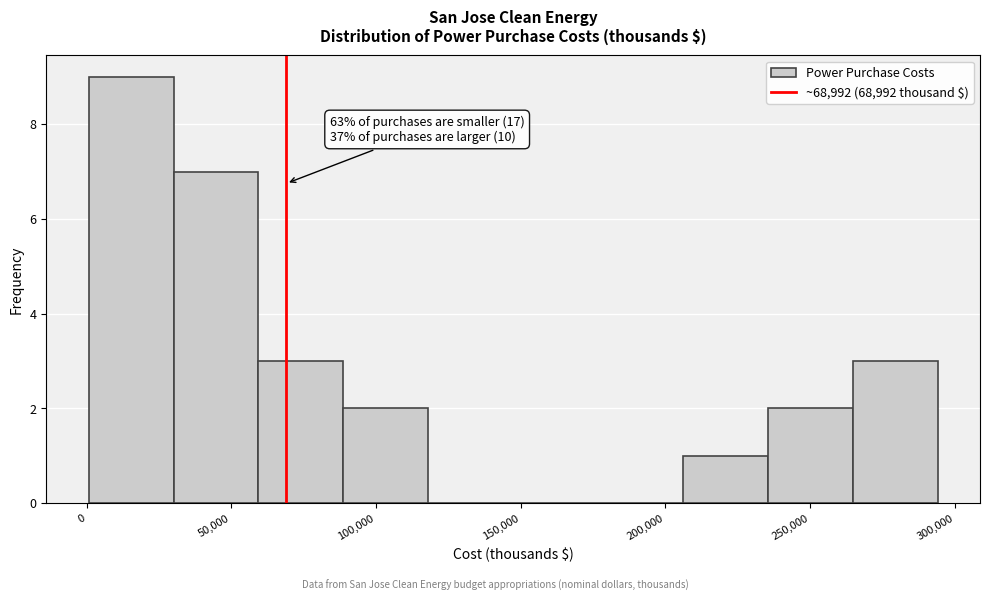

Which range on the x-axis has the tallest bar?

0 to 30000